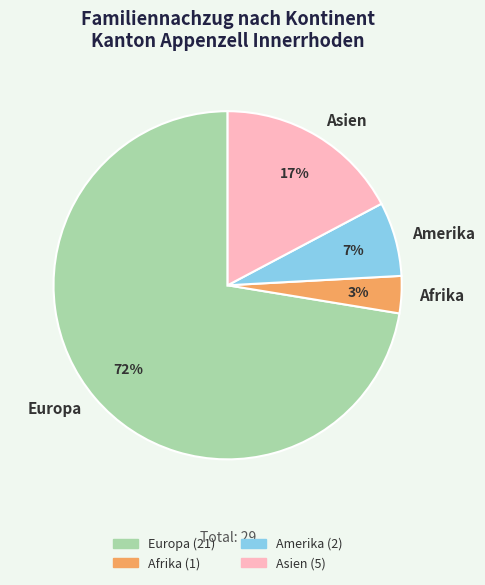

To the nearest percent, what portion does Asien represent?

17%